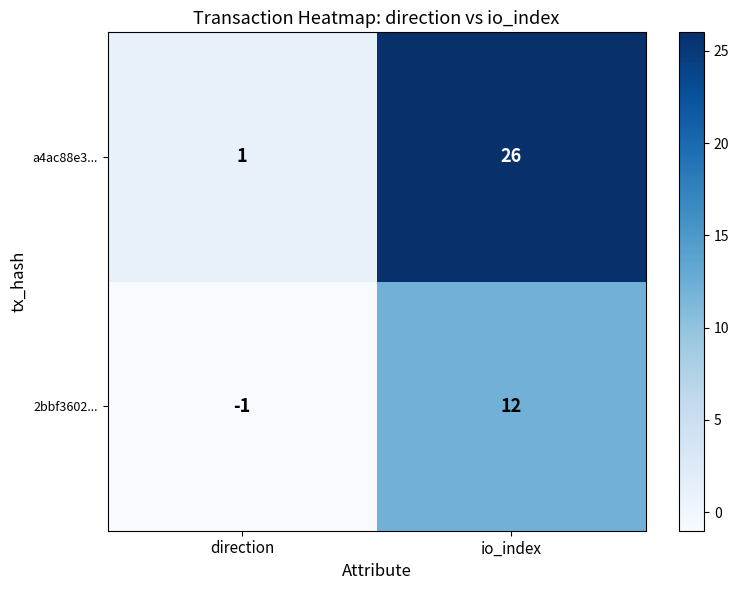

Which category has the highest value across all series?

io_index